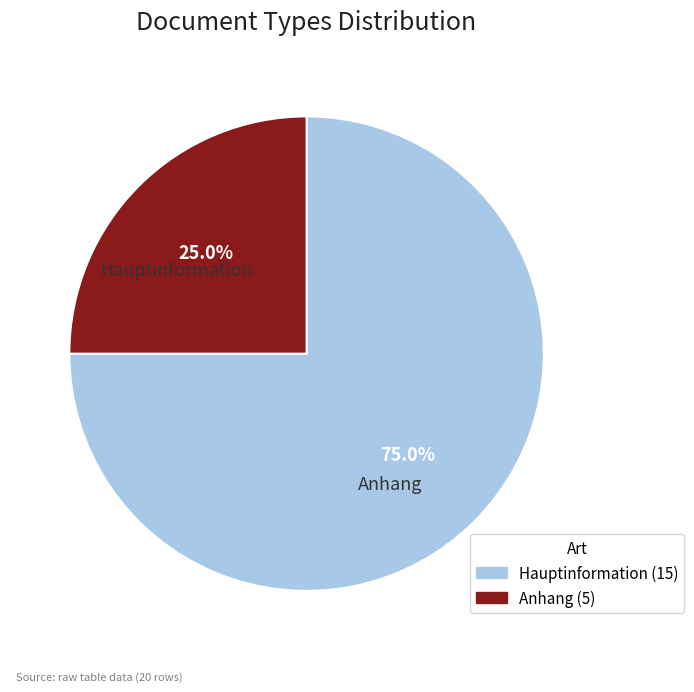

True or false: Anhang accounts for 20% of the total.

False